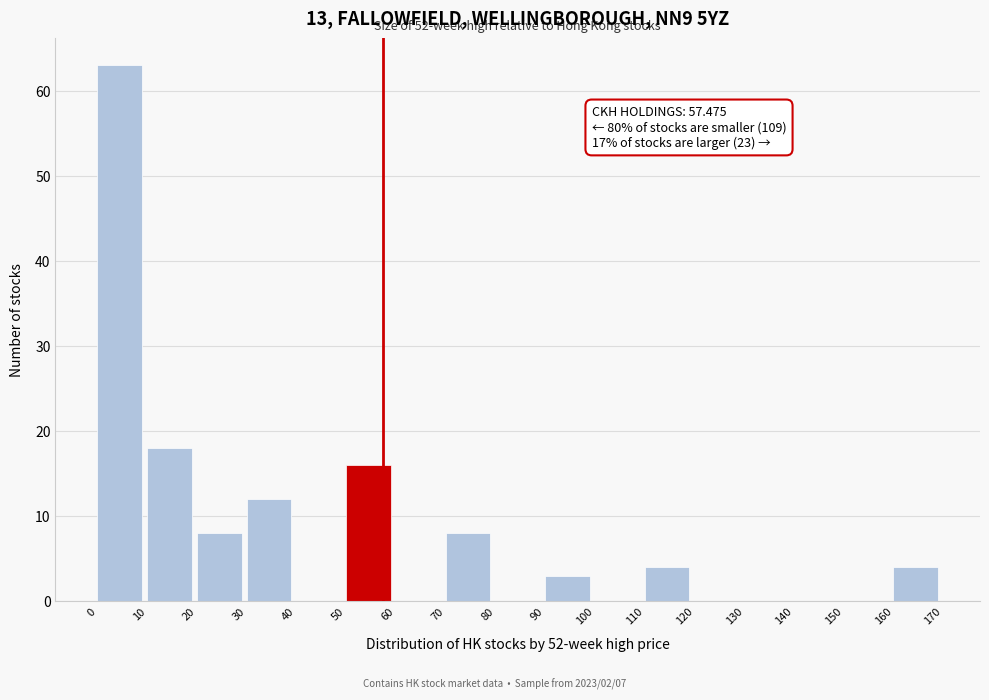

Over which range of the x-axis is the bar tallest?

0 to 10